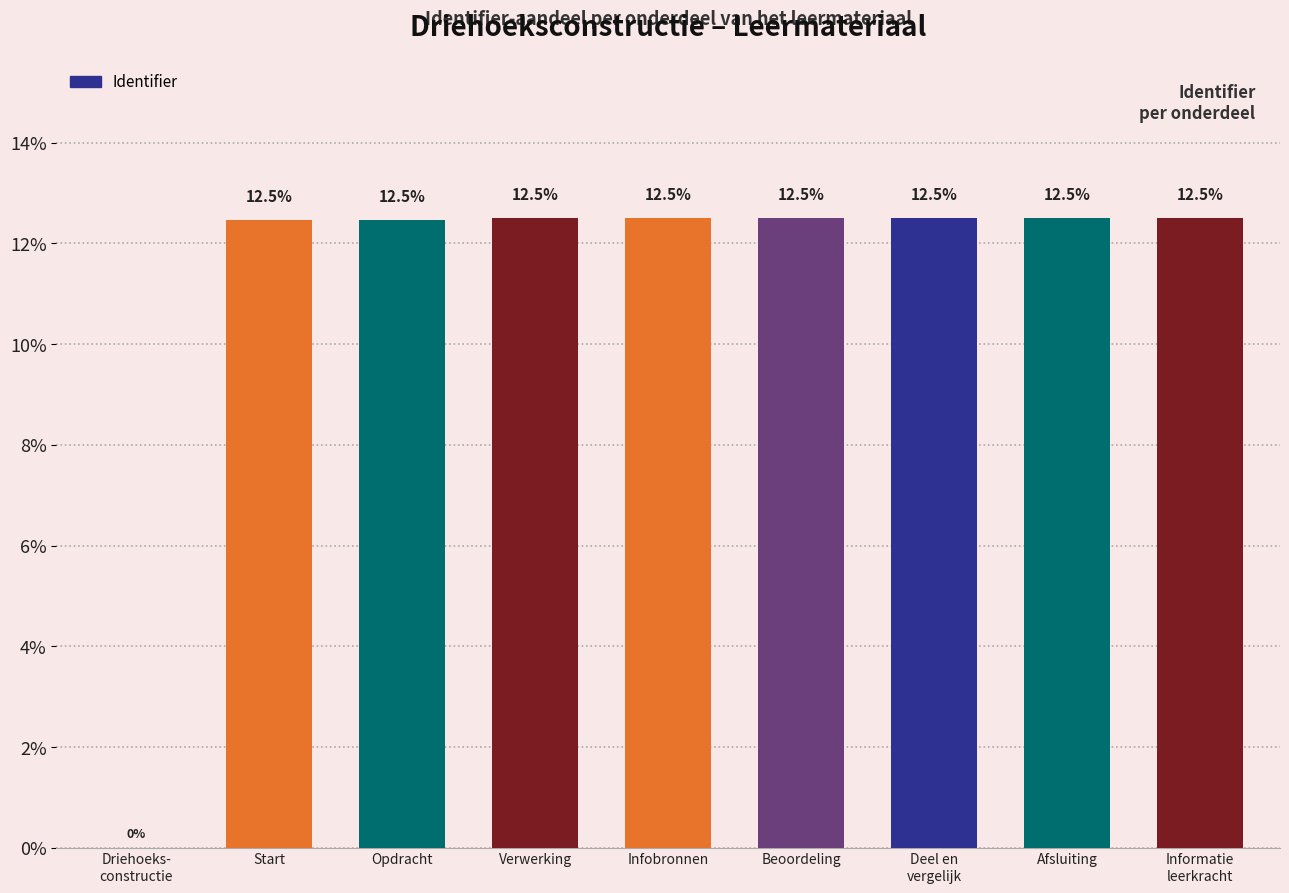

Reading right to left, extract all data points from this chart.

12.5	12.5	12.5	12.5	12.5	12.5	12.5	12.5	0.0